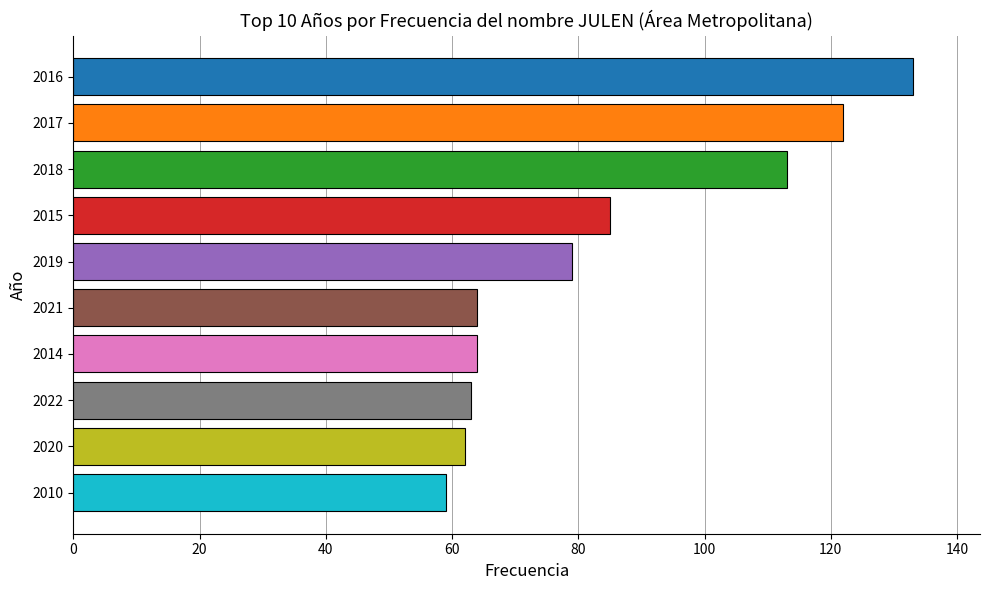

How many series are shown in this chart?

1